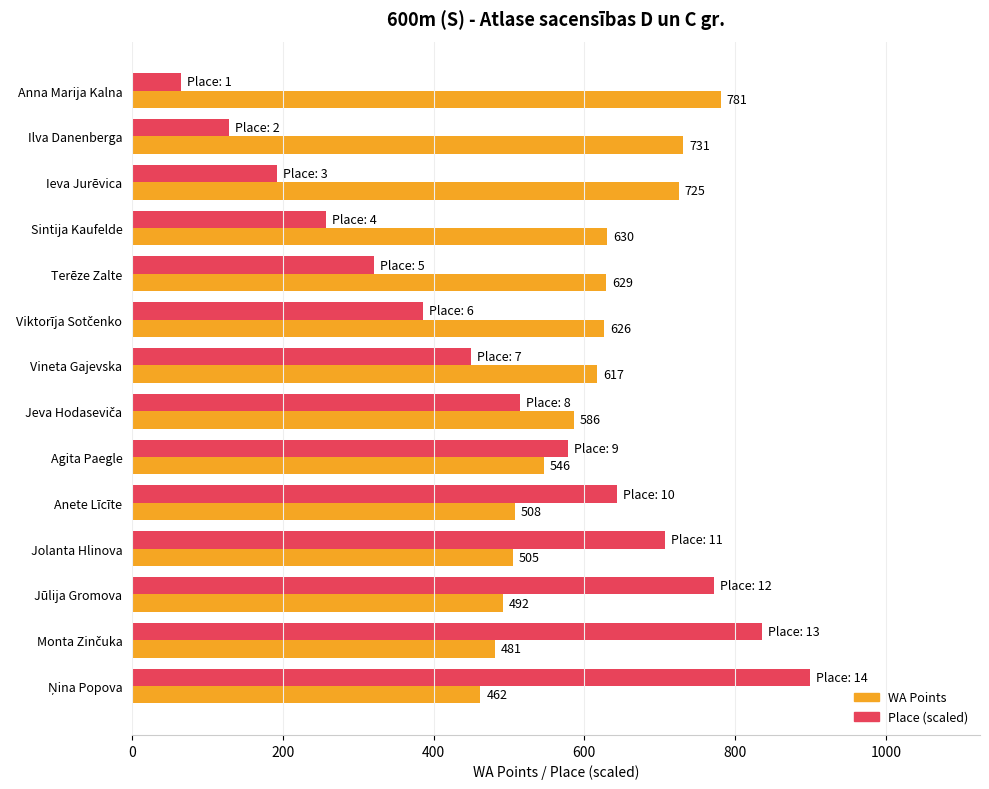

What are all the series names shown in the legend?

WA Points, Place (scaled)